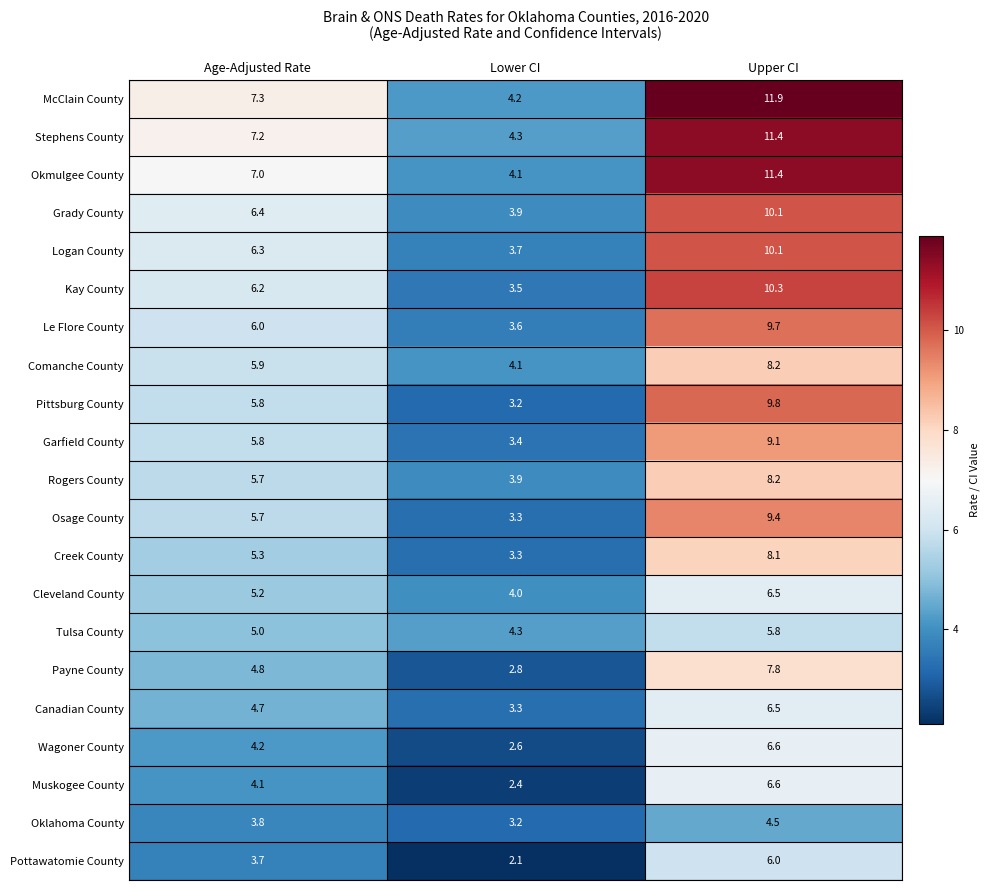

What is the sum of all Wagoner County values?

13.4